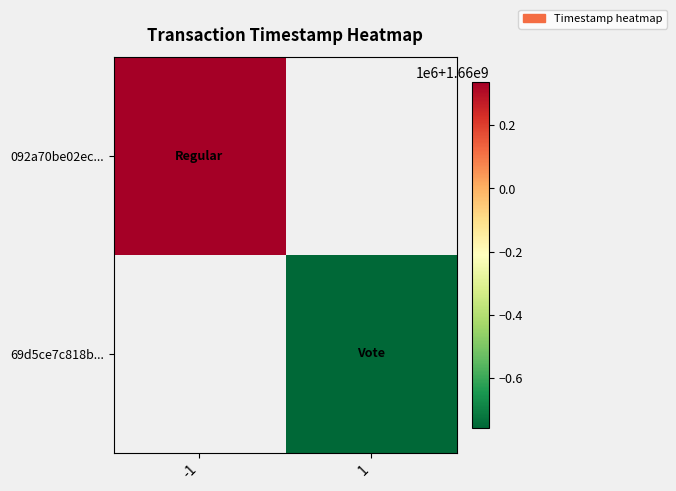

Count the number of data series in this chart.

2